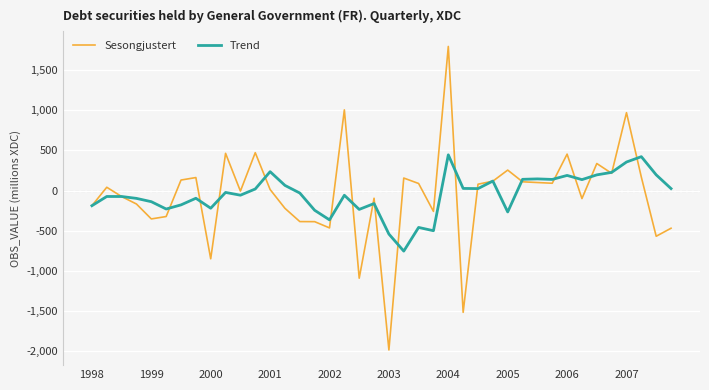

What is the lowest value of the Trend series?

-755.2